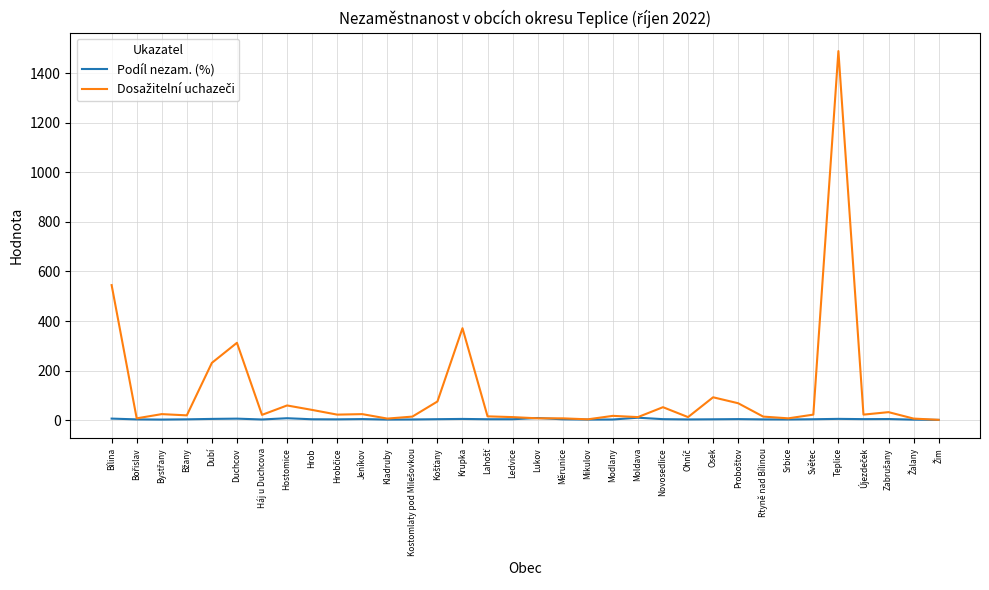

At how many categories does at least one series exceed 1423?

1